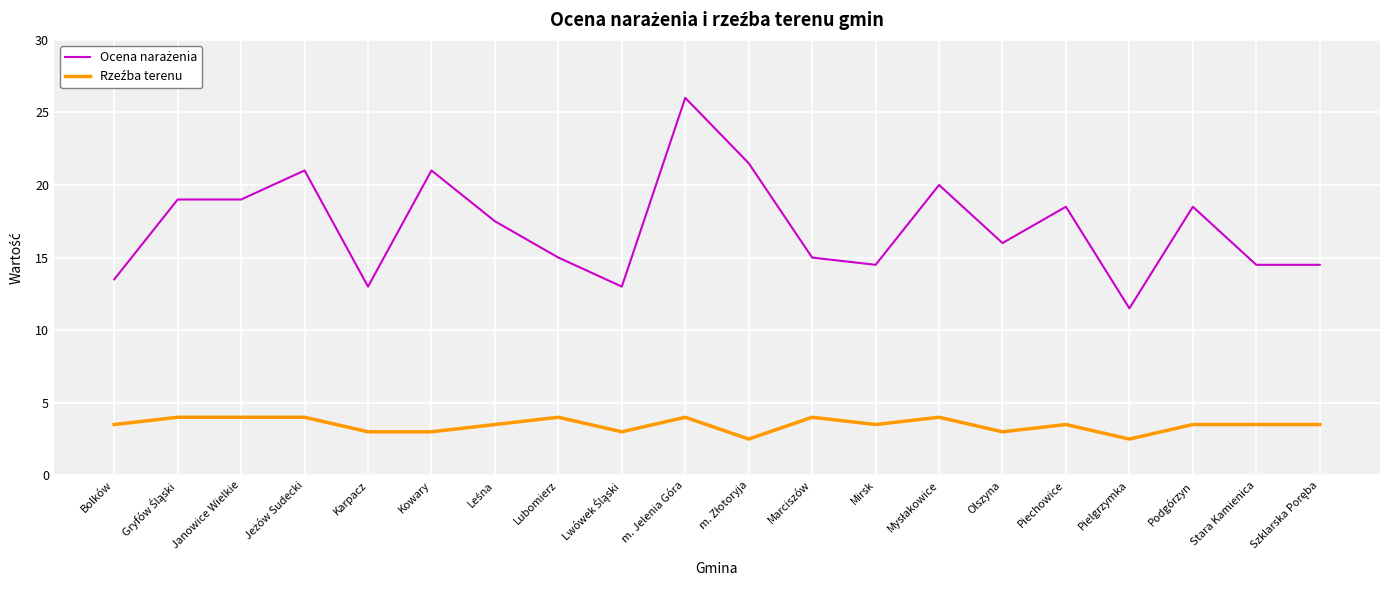

What is the difference between the highest and lowest values at Marciszów?

11.0